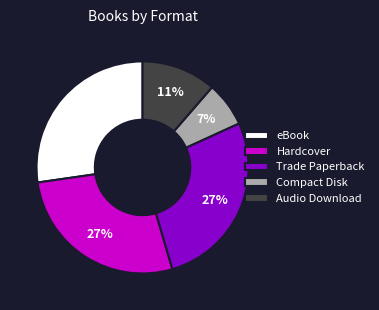

Count the number of slices in the pie.

5